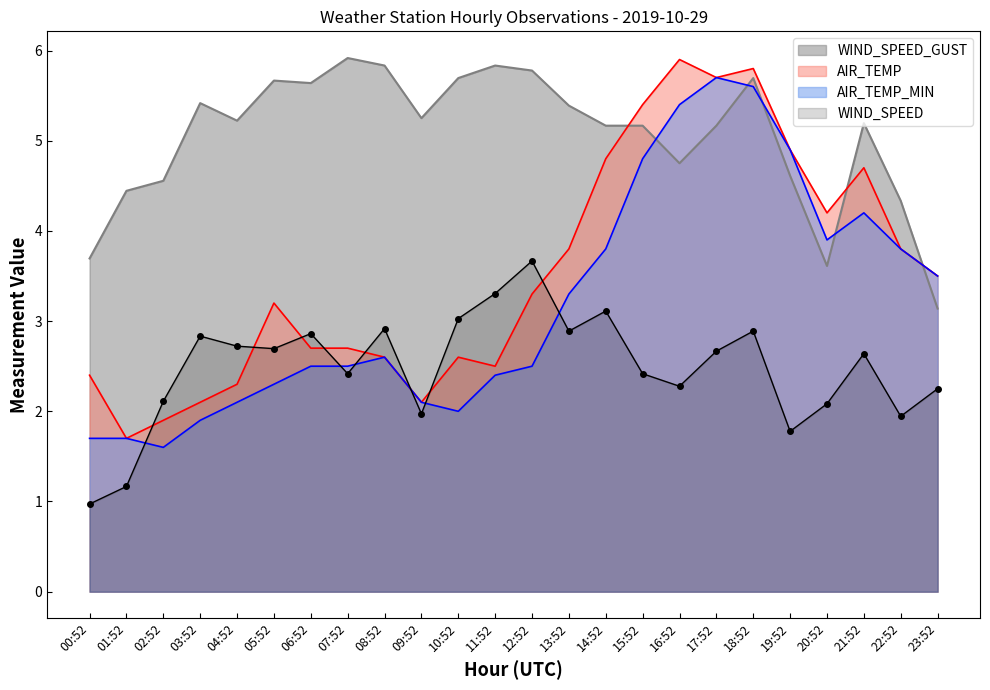

What is the label of the 22nd point from the right?

02:52